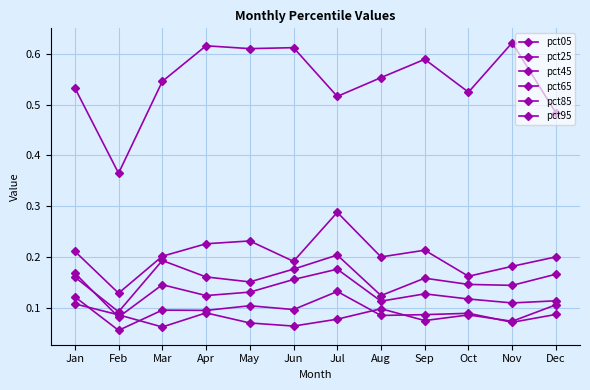

What is the sum of all pct85 values?

2.4